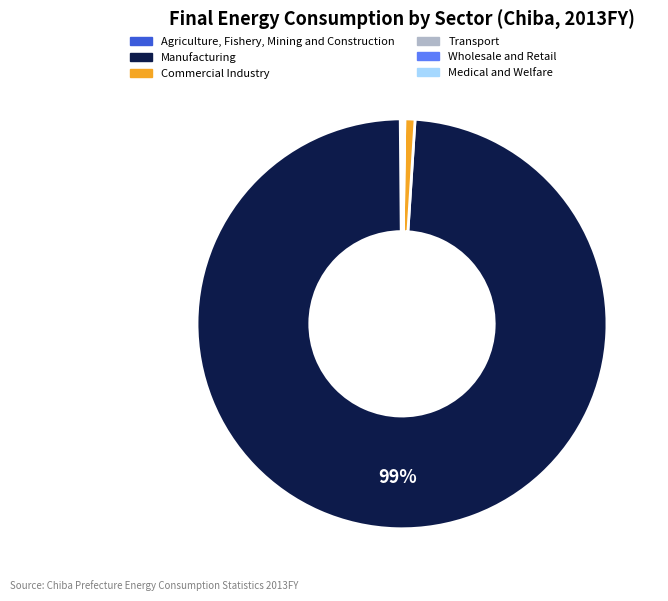

Which category has the biggest portion of the pie?

Manufacturing